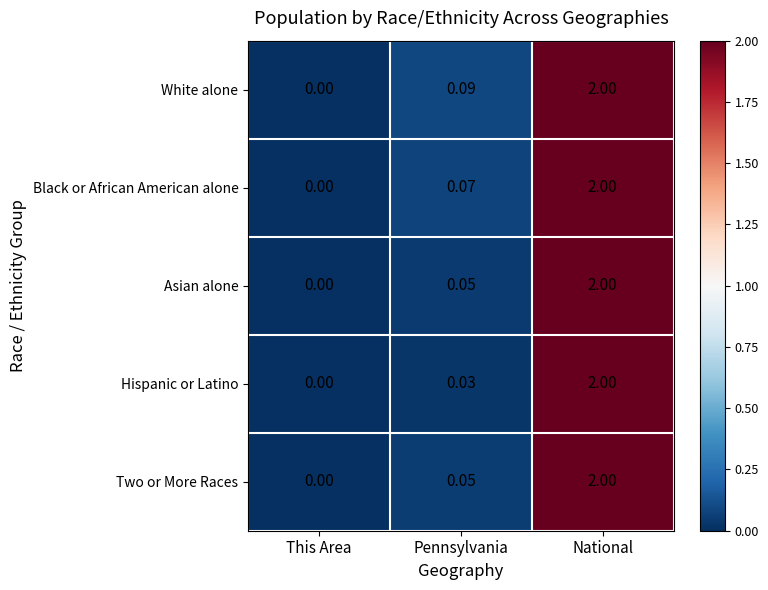

Between Pennsylvania and National, which series saw the biggest shift?

Hispanic or Latino